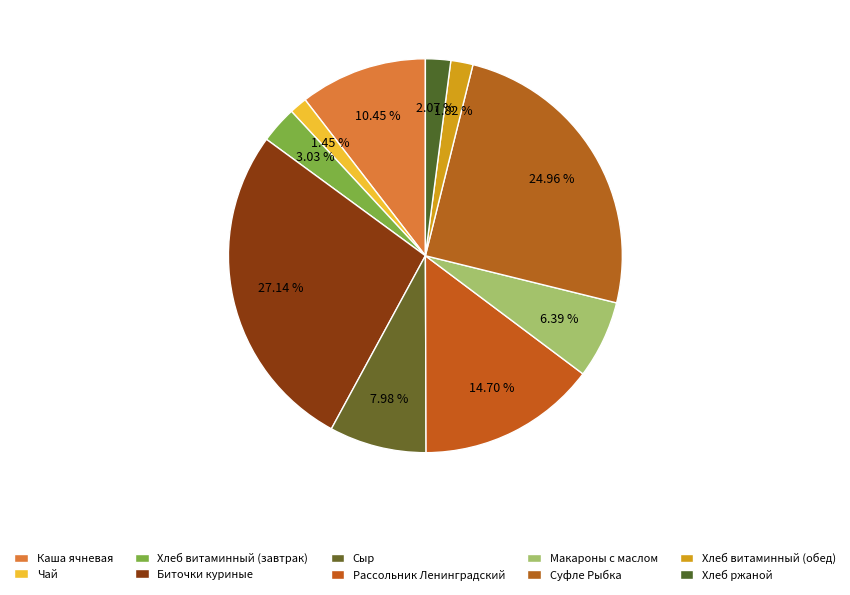

Count the number of slices in the pie.

10